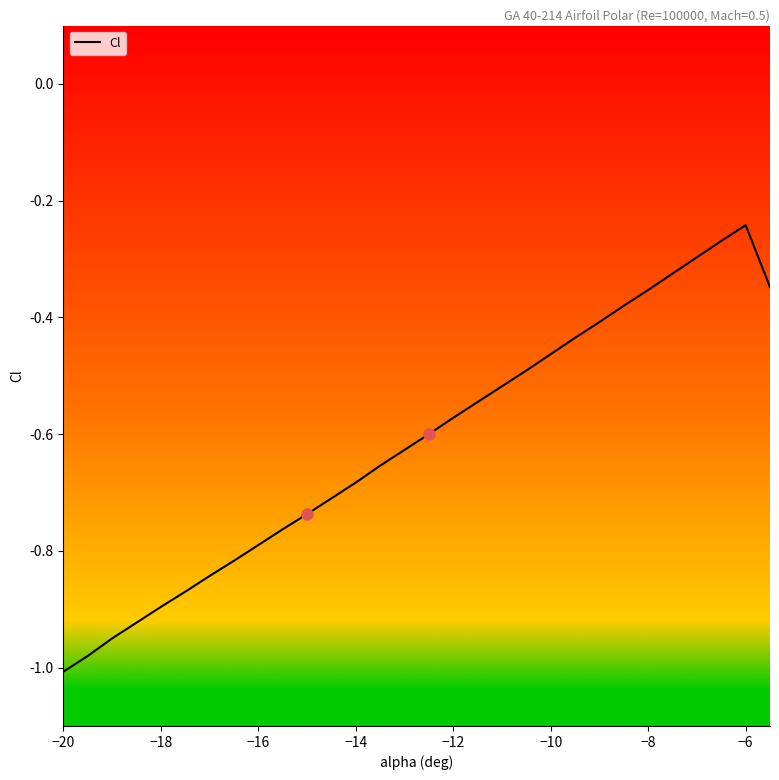

What is the minimum value shown in the chart?

-1.0